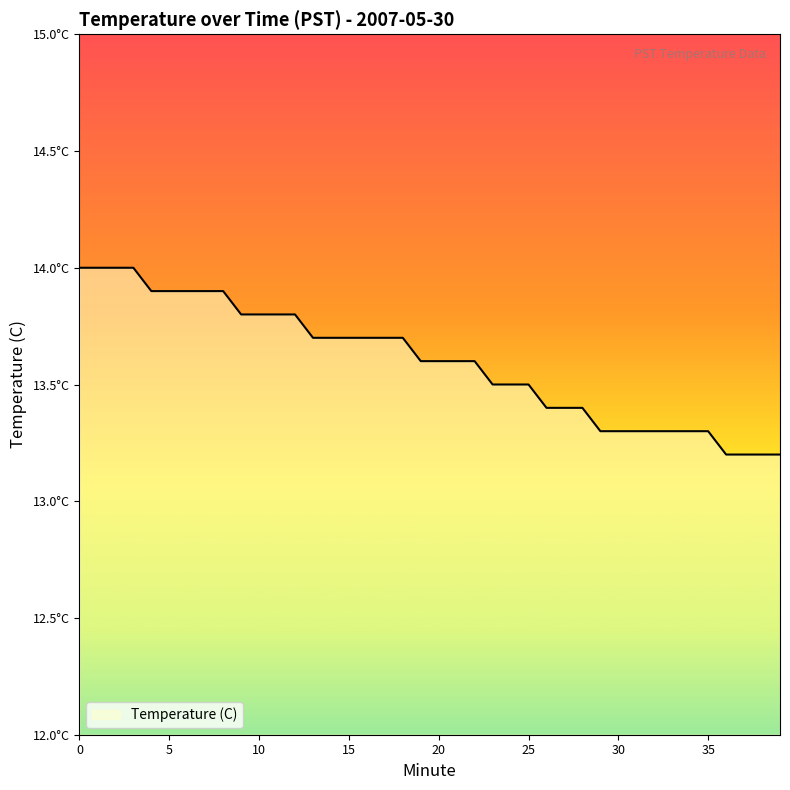

Reading left to right, what are all the values shown in this chart?

0=14.0	1=14.0	2=14.0	3=14.0	4=13.9	5=13.9	6=13.9	7=13.9	8=13.9	9=13.8	10=13.8	11=13.8	12=13.8	13=13.7	14=13.7	15=13.7	16=13.7	17=13.7	18=13.7	19=13.6	20=13.6	21=13.6	22=13.6	23=13.5	24=13.5	25=13.5	26=13.4	27=13.4	28=13.4	29=13.3	30=13.3	31=13.3	32=13.3	33=13.3	34=13.3	35=13.3	36=13.2	37=13.2	38=13.2	39=13.2